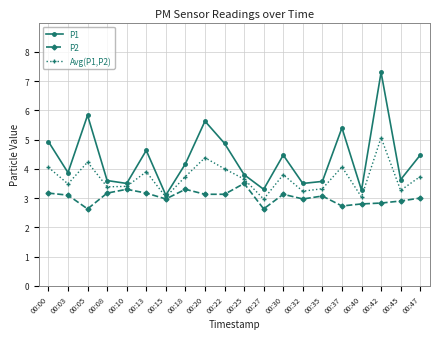

Rank the series by their maximum value, from lowest to highest.

P2, Avg(P1,P2), P1